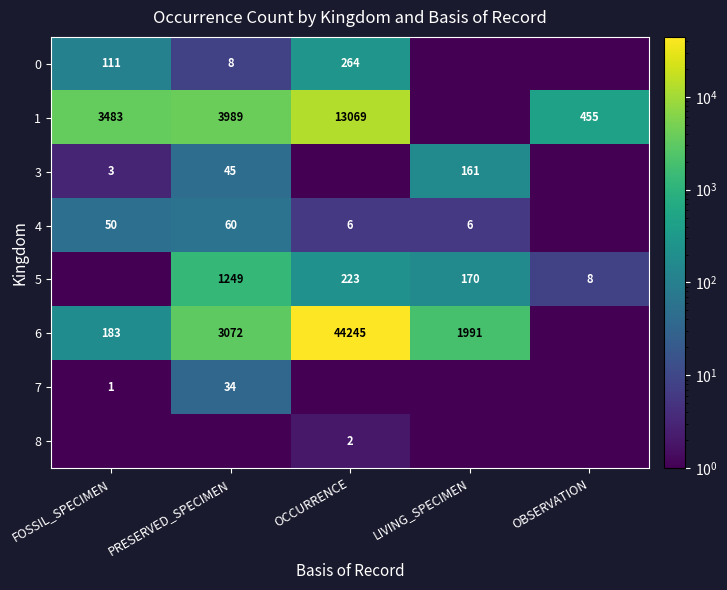

The value of 3 at FOSSIL_SPECIMEN is 4.8. True or false?

False